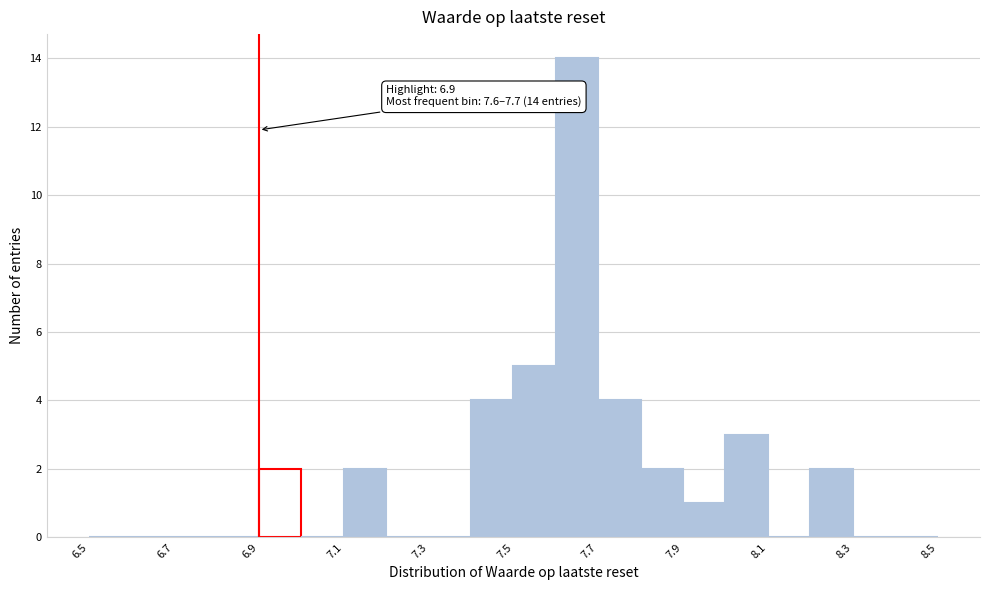

Over which range of the x-axis is the bar tallest?

7.6 to 7.7